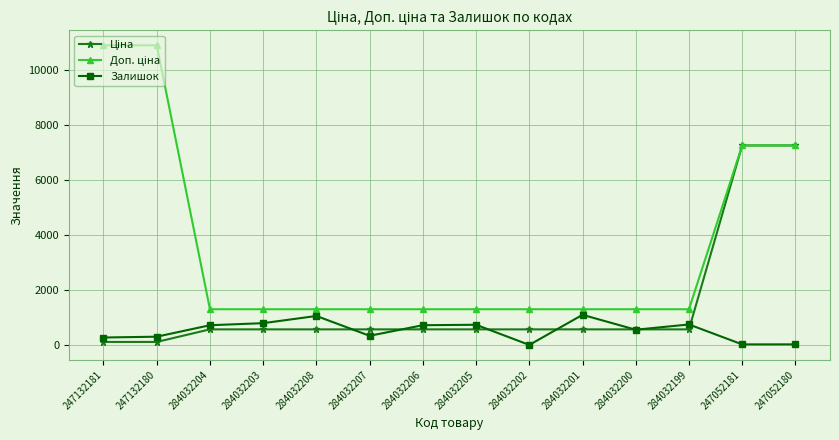

What position from the right is 247052180?

1